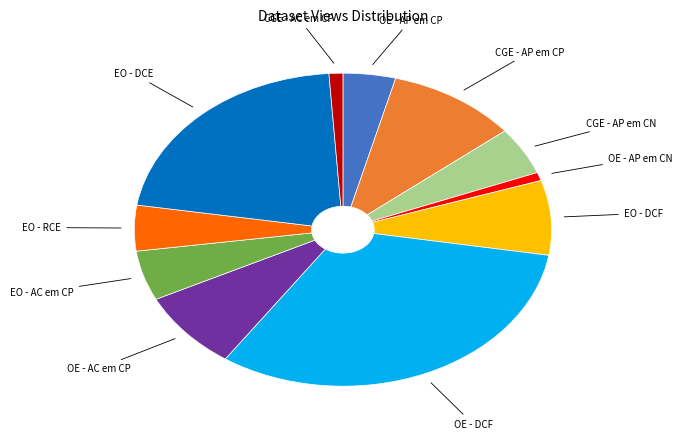

Is there a majority slice in this chart?

No